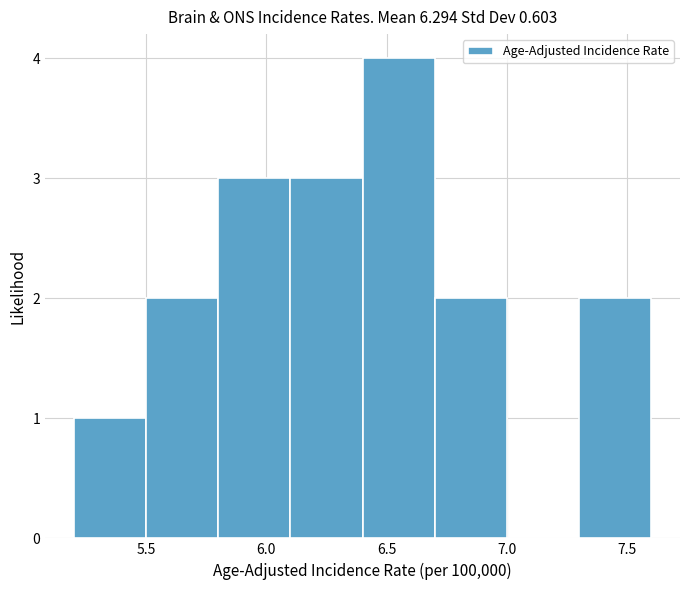

Reading left to right, list every bar in this chart as the range it spans on the x-axis followed by its height. The values are not printed on the chart, so give them approximately, as read against the axis.

5.2 to 5.5: 1
5.5 to 5.8: 2
5.8 to 6.1: 3
6.1 to 6.4: 3
6.4 to 6.7: 4
6.7 to 7.0: 2
7.0 to 7.3: 0
7.3 to 7.6: 2